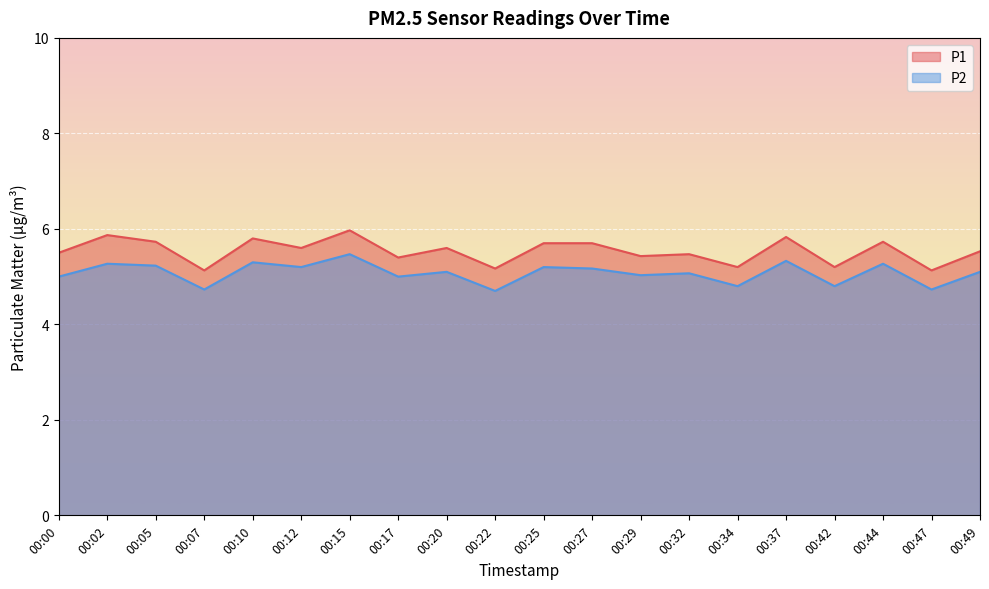

True or false: P2 has a value of 4.7 at 00:07.

True